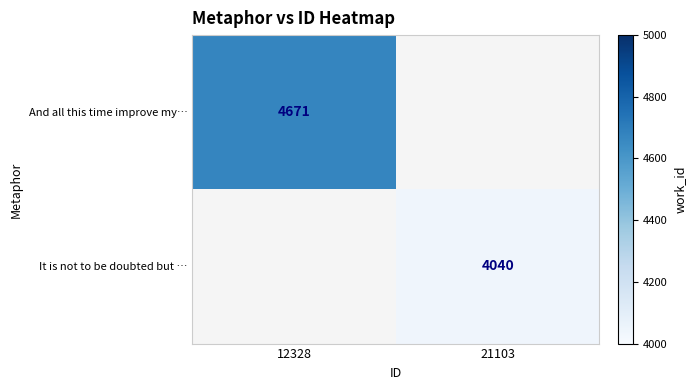

The It is not to be doubted but … series shows 4040 at 21103. True or false?

True